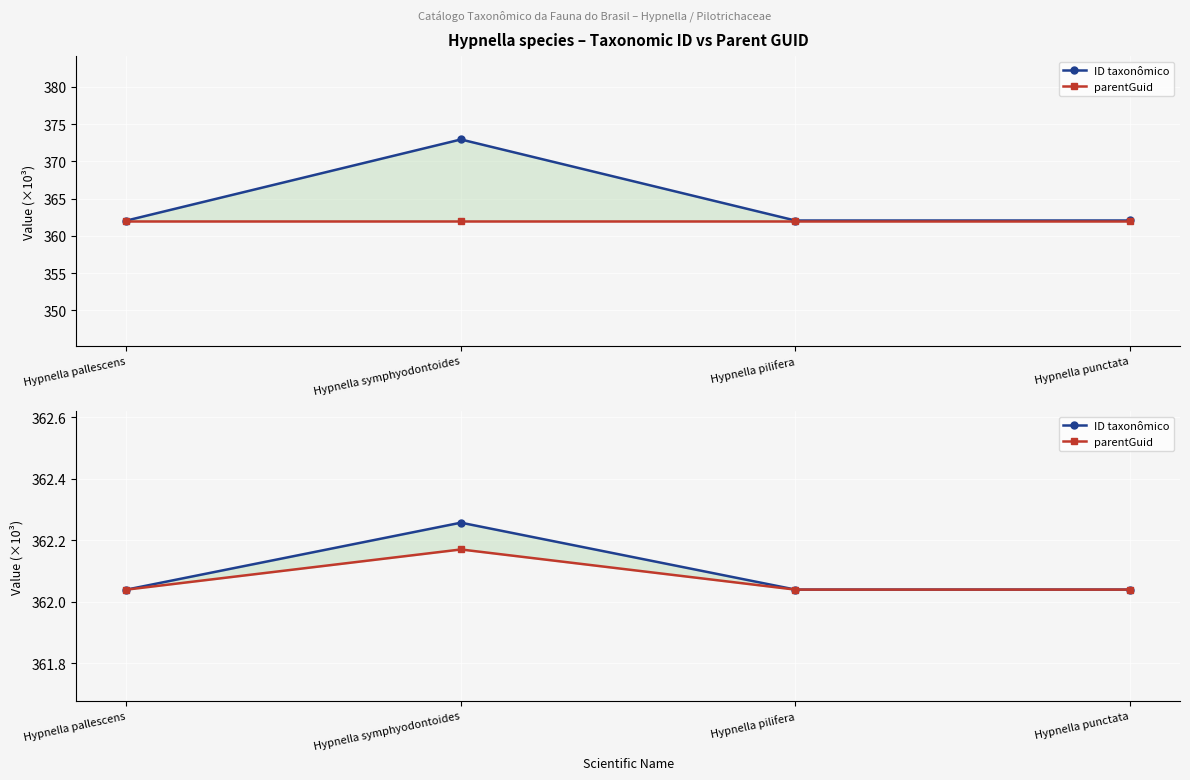

Reading left to right, transcribe all the data shown in this chart.

ID taxonômico: 362.0	362.3	362.0	362.0
parentGuid: 362.0	362.2	362.0	362.0